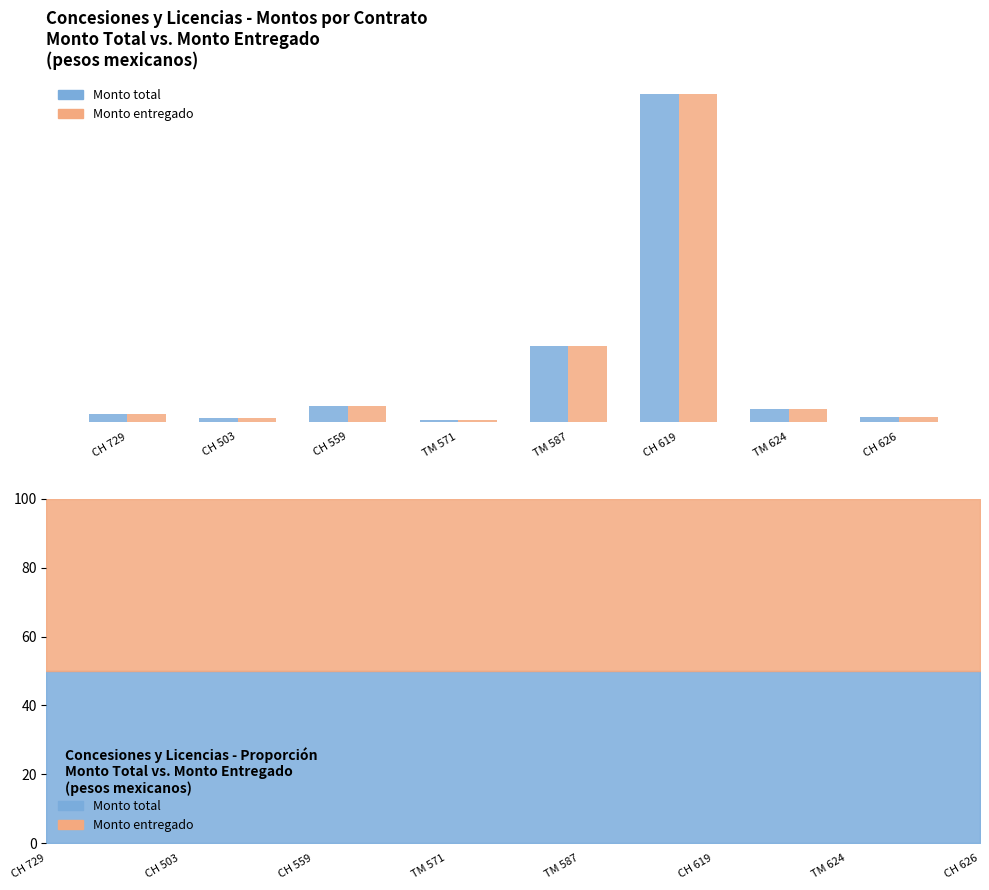

What is the value of the Monto total bar at the 2nd from the left?

1170.0